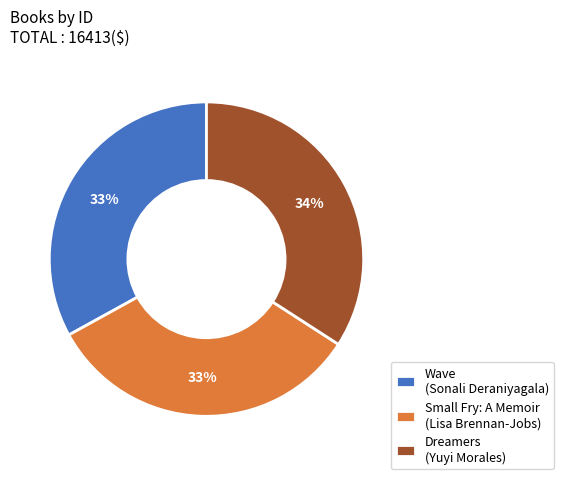

What is the ratio of the value at Small Fry: A Memoir (Lisa Brennan-Jobs) to the value at Dreamers (Yuyi Morales)?

1.0